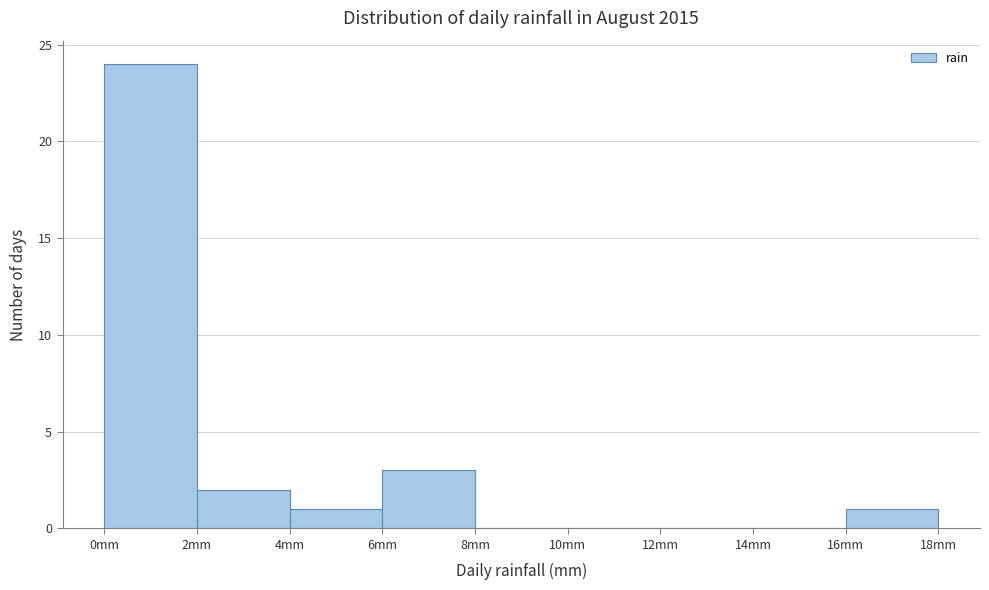

Which range on the x-axis has the tallest bar?

0 to 2